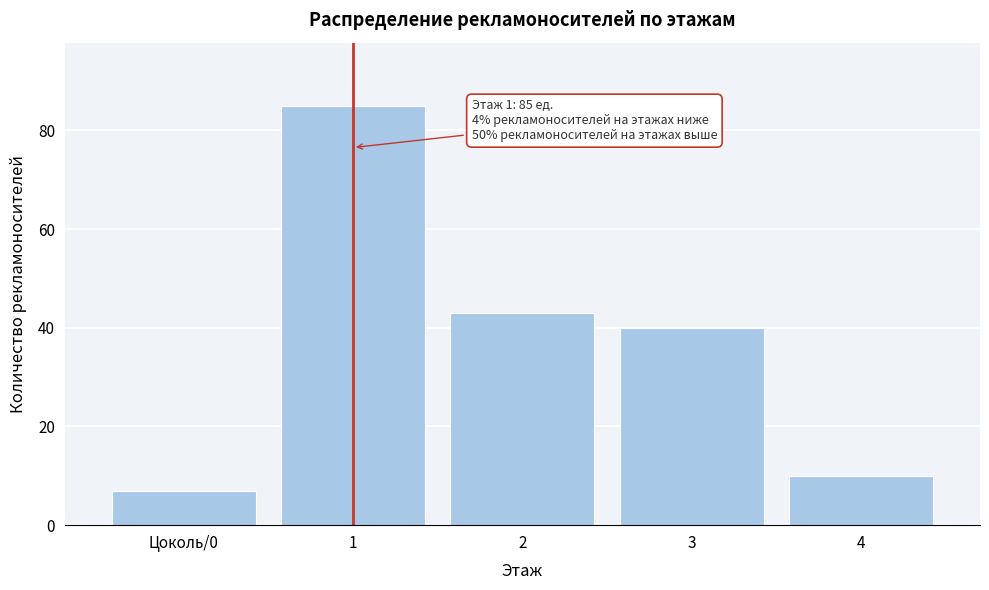

Reading left to right, list all the values displayed in this chart.

Цоколь/0=7	1=85	2=43	3=40	4=10